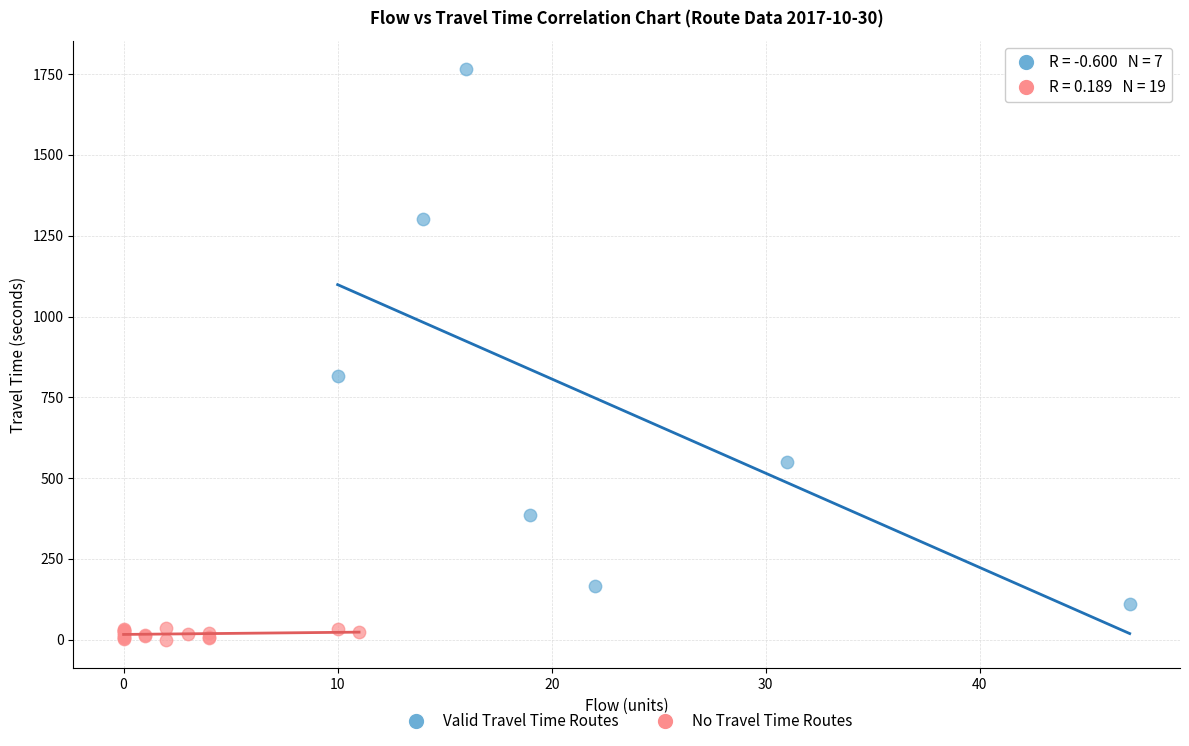

Which series reaches the minimum Y coordinate?

No Travel Time Routes